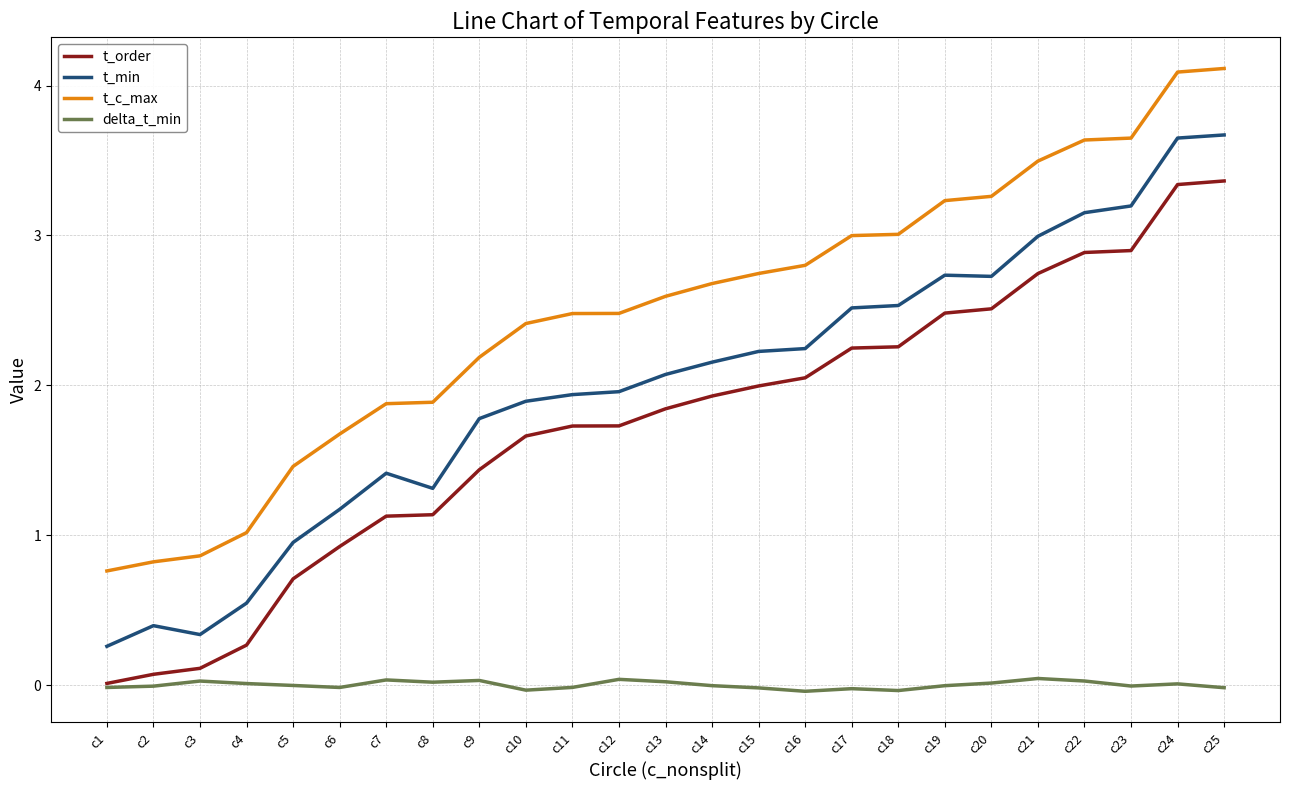

What is the highest value of the t_order series?

3.4